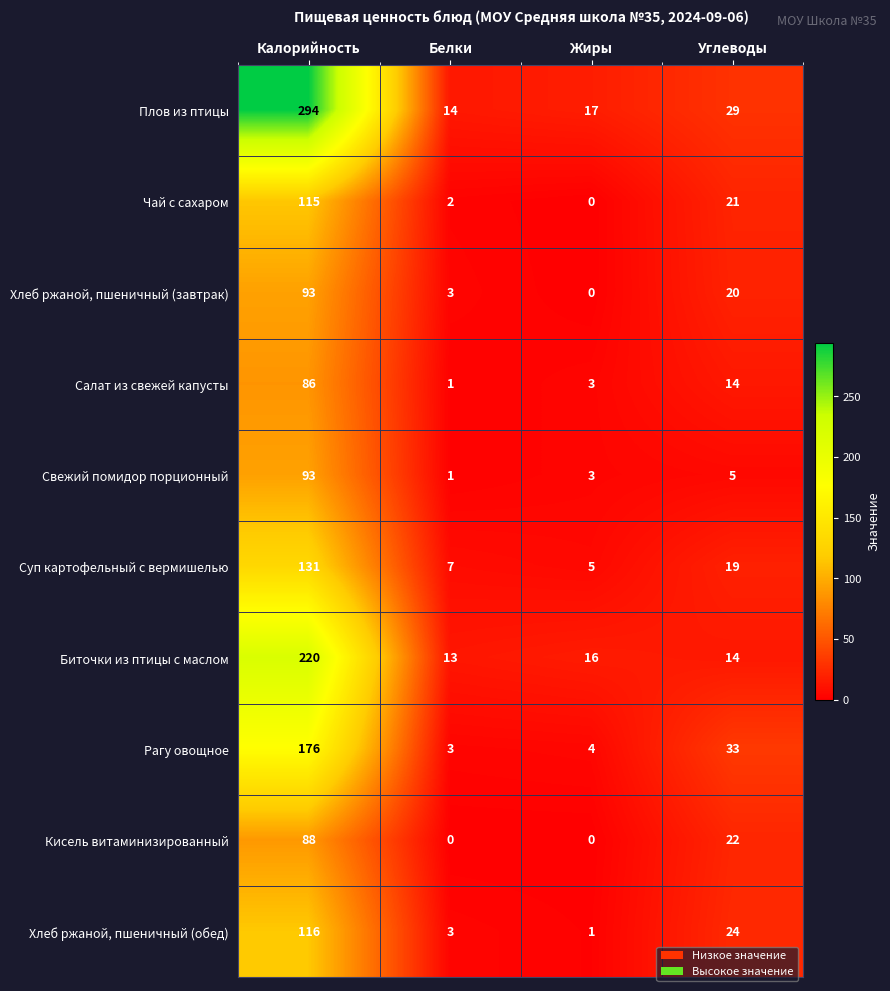

The value of Чай с сахаром at Углеводы is 21. True or false?

True